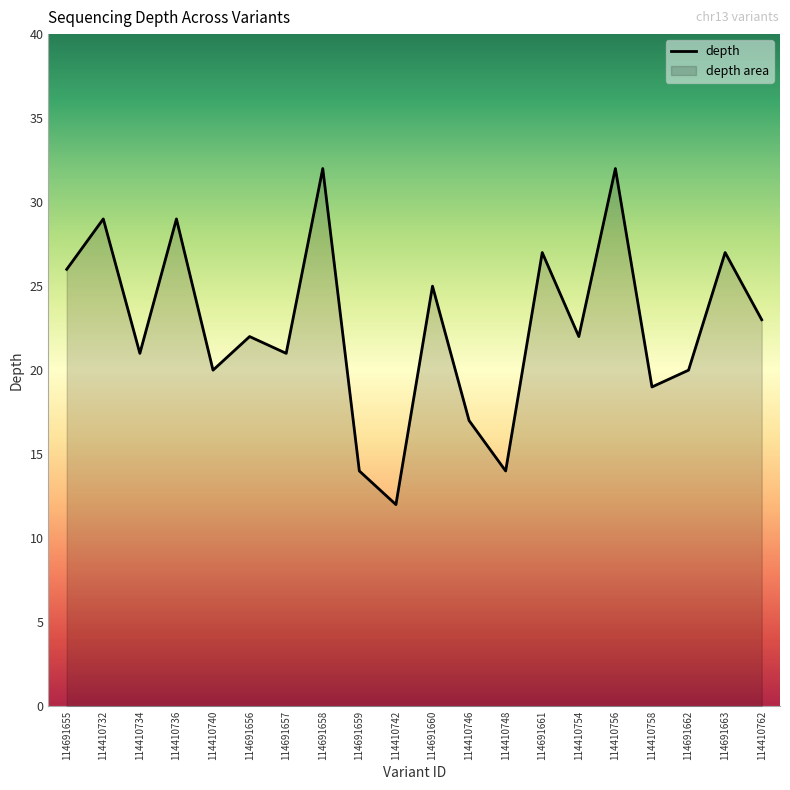

What is the sum of all values?

452